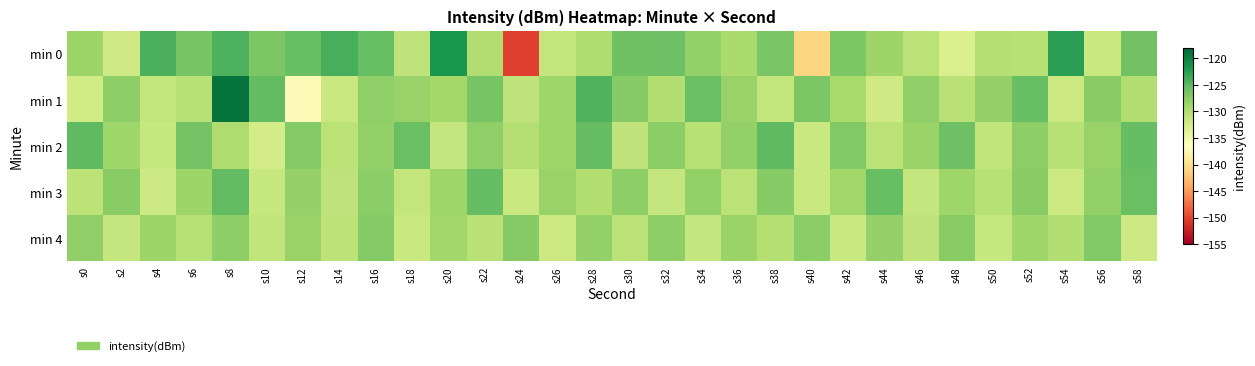

Reading left to right, transcribe all the data shown in this chart.

min 0: s0=-128.6	s2=-132.1	s4=-124.1	s6=-126.5	s8=-124.3	s10=-126.8	s12=-125.7	s14=-124.0	s16=-125.6	s18=-130.9	s20=-121.7	s22=-129.9	s24=-150.4	s26=-131.2	s28=-129.8	s30=-126.0	s32=-125.9	s34=-128.0	s36=-129.5	s38=-126.6	s40=-140.8	s42=-126.7	s44=-128.6	s46=-130.7	s48=-132.9	s50=-130.2	s52=-130.4	s54=-122.6	s56=-131.7	s58=-126.2
min 1: s0=-132.3	s2=-127.7	s4=-131.2	s6=-130.3	s8=-118.9	s10=-125.2	s12=-137.1	s14=-131.7	s16=-127.9	s18=-128.3	s20=-129.1	s22=-126.5	s24=-131.0	s26=-128.7	s28=-124.5	s30=-127.3	s32=-130.1	s34=-125.8	s36=-128.4	s38=-131.2	s40=-126.7	s42=-129.3	s44=-132.1	s46=-127.9	s48=-130.5	s50=-128.2	s52=-125.6	s54=-131.8	s56=-127.4	s58=-129.9
min 2: s0=-125.1	s2=-128.7	s4=-131.5	s6=-126.3	s8=-129.8	s10=-132.4	s12=-127.2	s14=-130.6	s16=-128.1	s18=-125.7	s20=-131.3	s22=-127.9	s24=-130.2	s26=-128.8	s28=-125.4	s30=-131.0	s32=-127.6	s34=-130.3	s36=-128.0	s38=-125.2	s40=-131.6	s42=-127.1	s44=-130.7	s46=-128.5	s48=-125.9	s50=-131.1	s52=-127.7	s54=-130.4	s56=-128.3	s58=-125.5
min 3: s0=-130.8	s2=-127.4	s4=-131.9	s6=-128.6	s8=-125.3	s10=-131.5	s12=-128.2	s14=-130.9	s16=-127.6	s18=-131.2	s20=-128.8	s22=-125.5	s24=-131.7	s26=-128.4	s28=-130.1	s30=-127.8	s32=-131.4	s34=-128.1	s36=-130.7	s38=-127.3	s40=-131.6	s42=-128.9	s44=-125.6	s46=-131.3	s48=-128.7	s50=-130.4	s52=-127.5	s54=-131.8	s56=-128.0	s58=-125.7
min 4: s0=-127.9	s2=-131.4	s4=-128.6	s6=-130.3	s8=-127.7	s10=-131.1	s12=-128.4	s14=-130.8	s16=-127.2	s18=-131.6	s20=-128.9	s22=-130.5	s24=-127.3	s26=-131.8	s28=-128.1	s30=-130.6	s32=-127.8	s34=-131.3	s36=-128.5	s38=-130.2	s40=-127.6	s42=-131.7	s44=-128.2	s46=-130.9	s48=-127.4	s50=-131.5	s52=-128.8	s54=-130.1	s56=-127.1	s58=-131.9